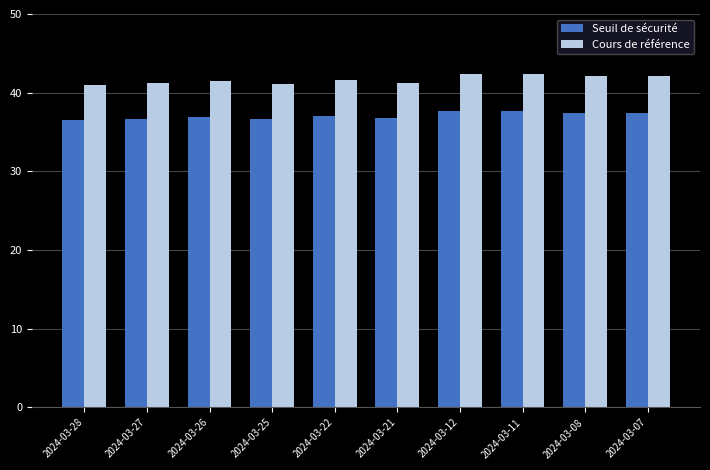

What is the maximum value for Seuil de sécurité?

37.7